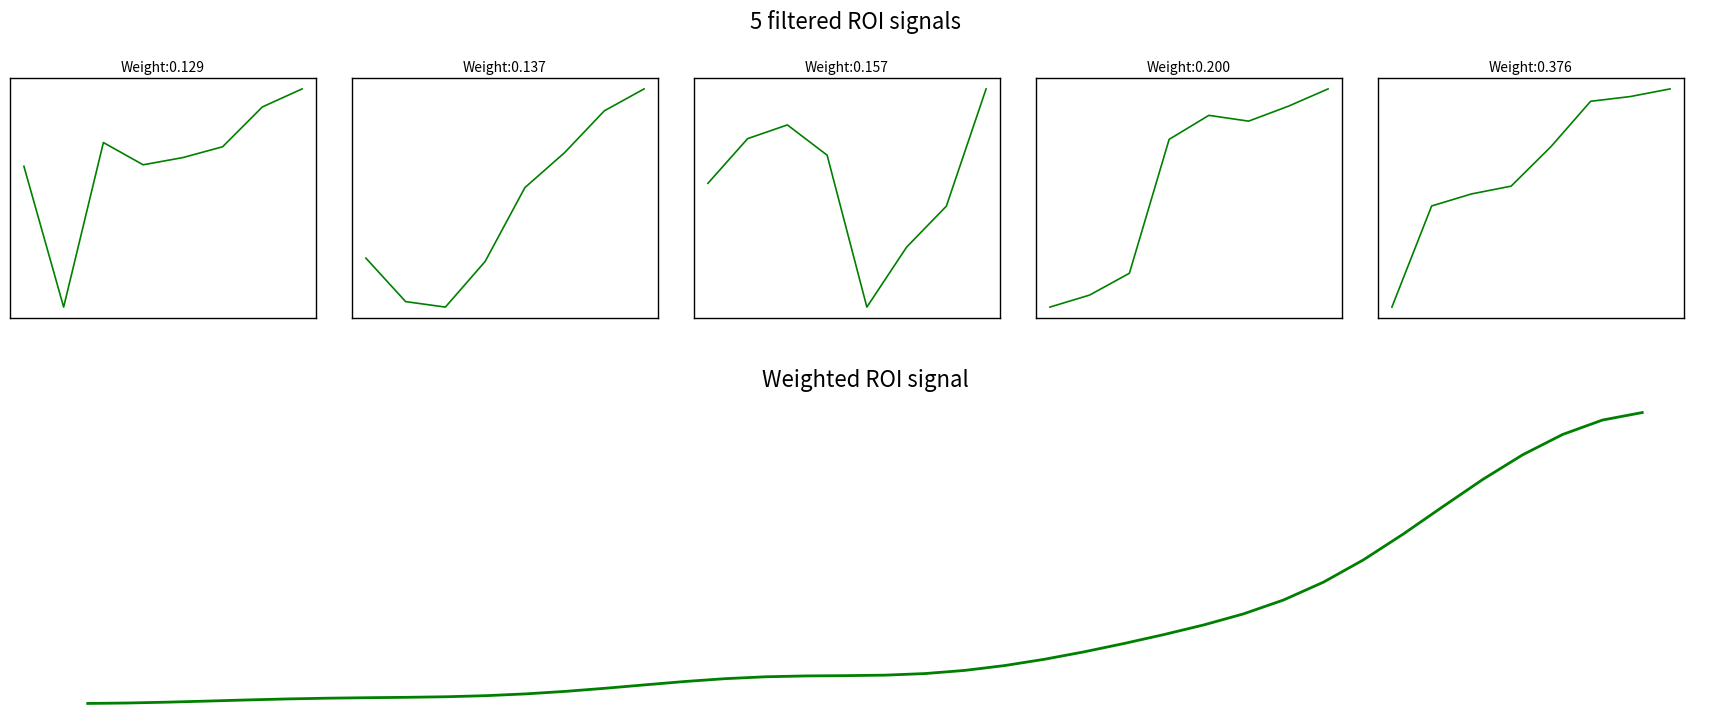

How many data points are less than 11287?

20